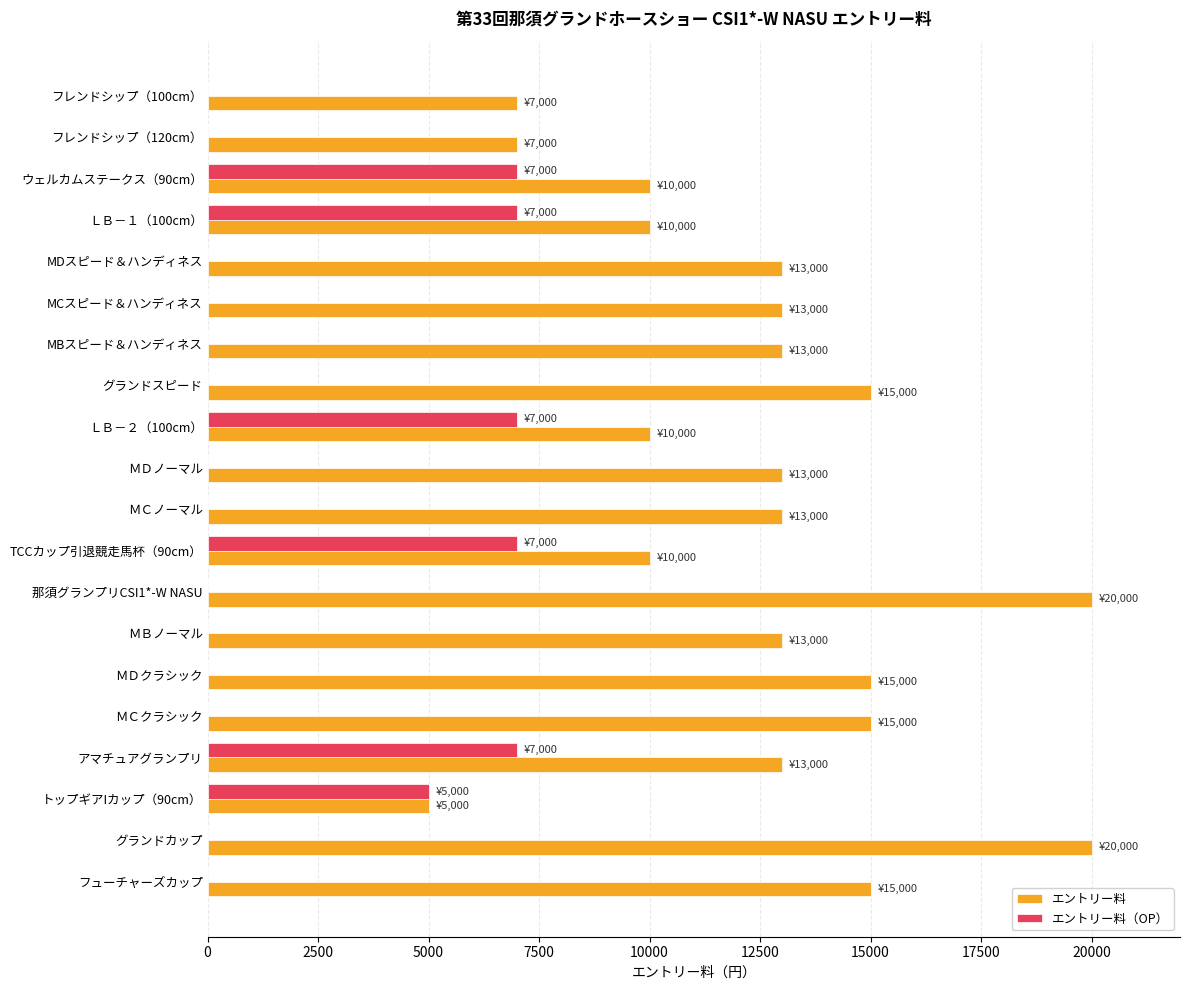

Which series has the largest total across all categories?

エントリー料